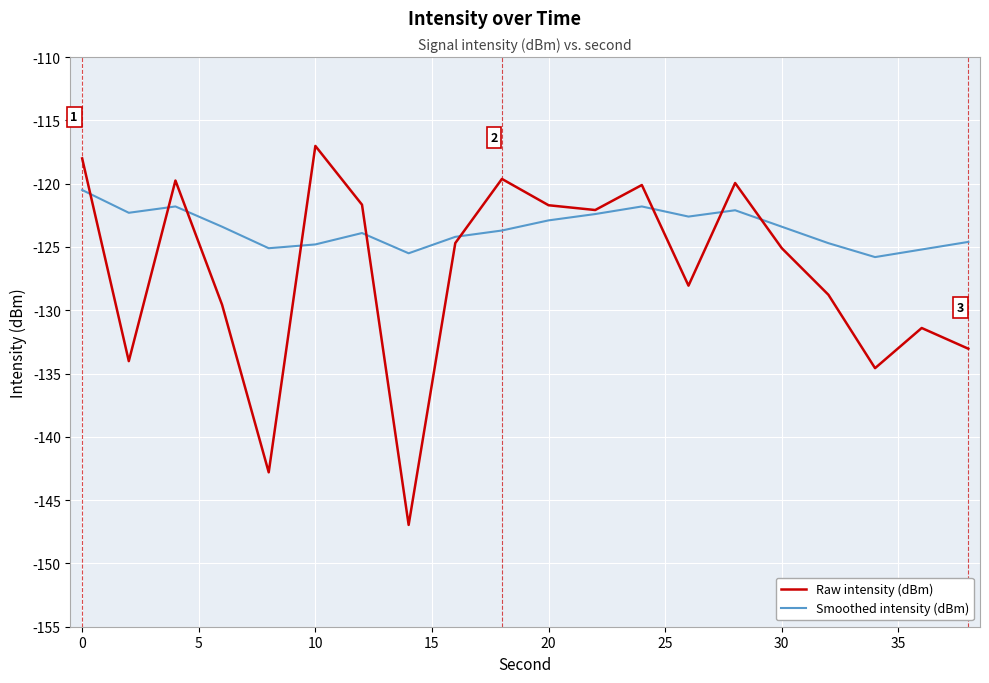

What is the maximum value shown in the chart?

-117.0